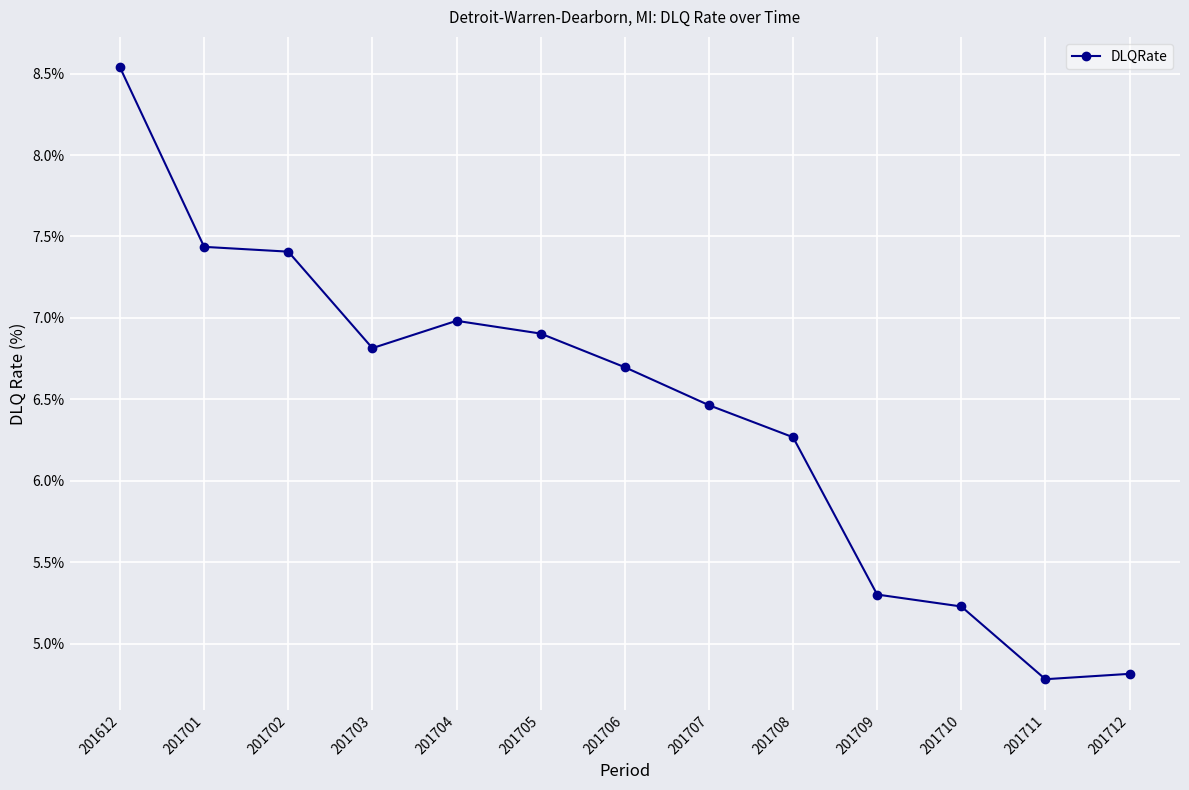

What is the minimum value shown in the chart?

4.8